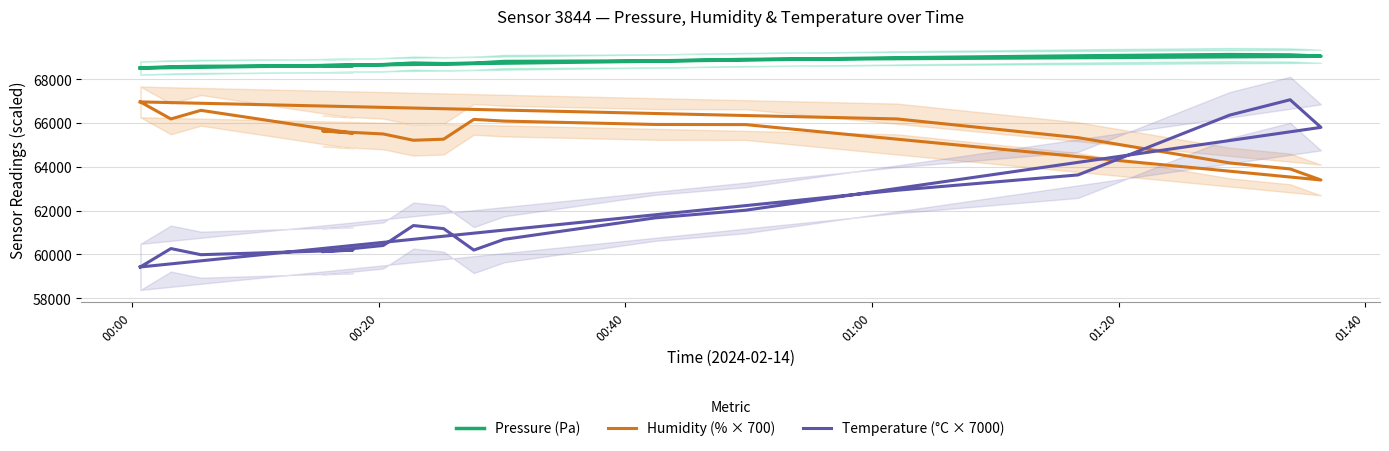

At which label does Pressure (Pa) first exceed 68733?

00:20